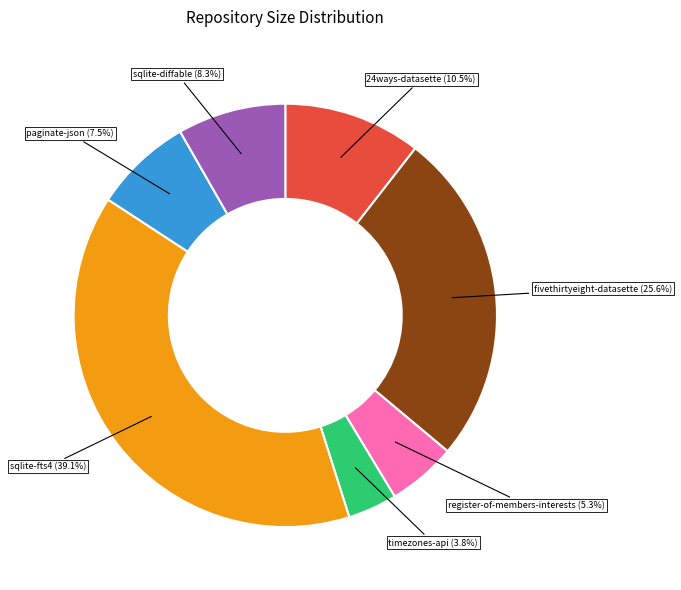

Between register-of-members-interests and paginate-json, which is larger?

paginate-json